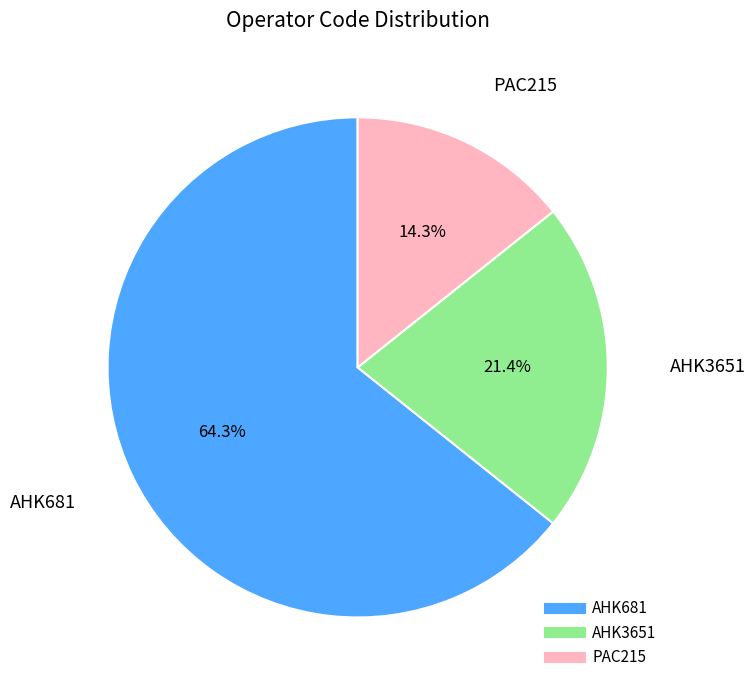

Which slice is the largest?

AHK681